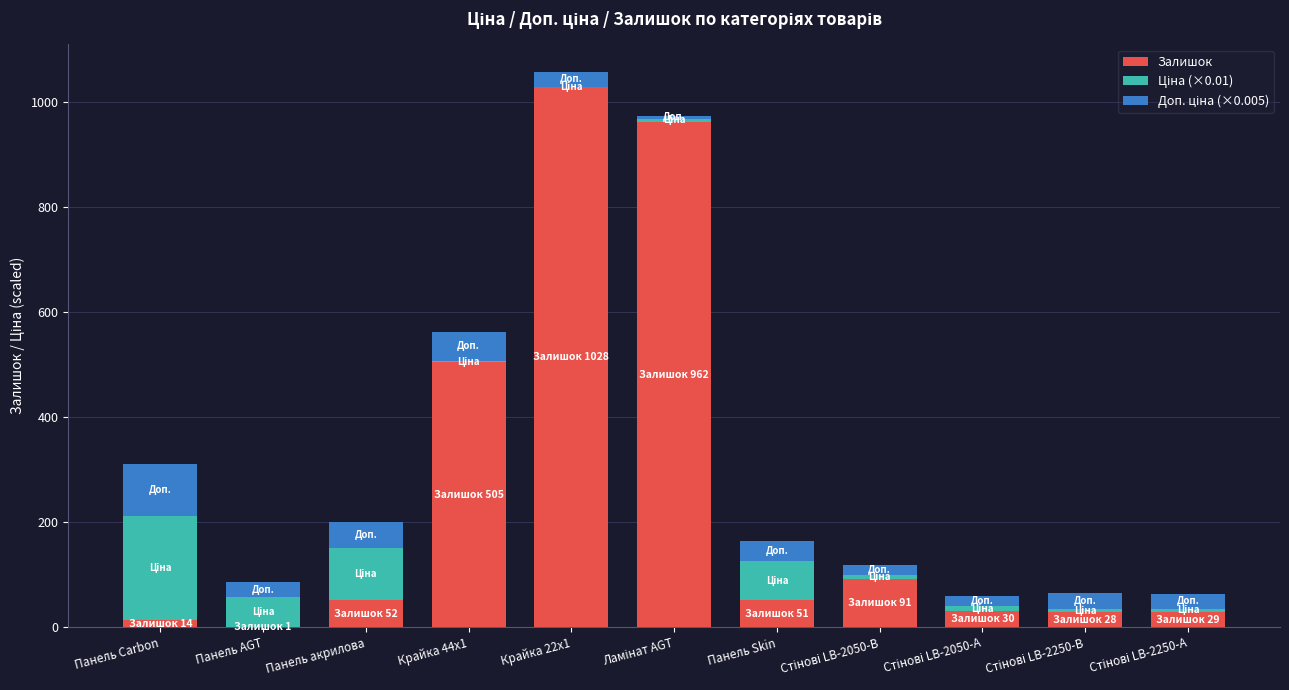

True or false: Залишок has a value of 52.0 at Панель акрилова.

True